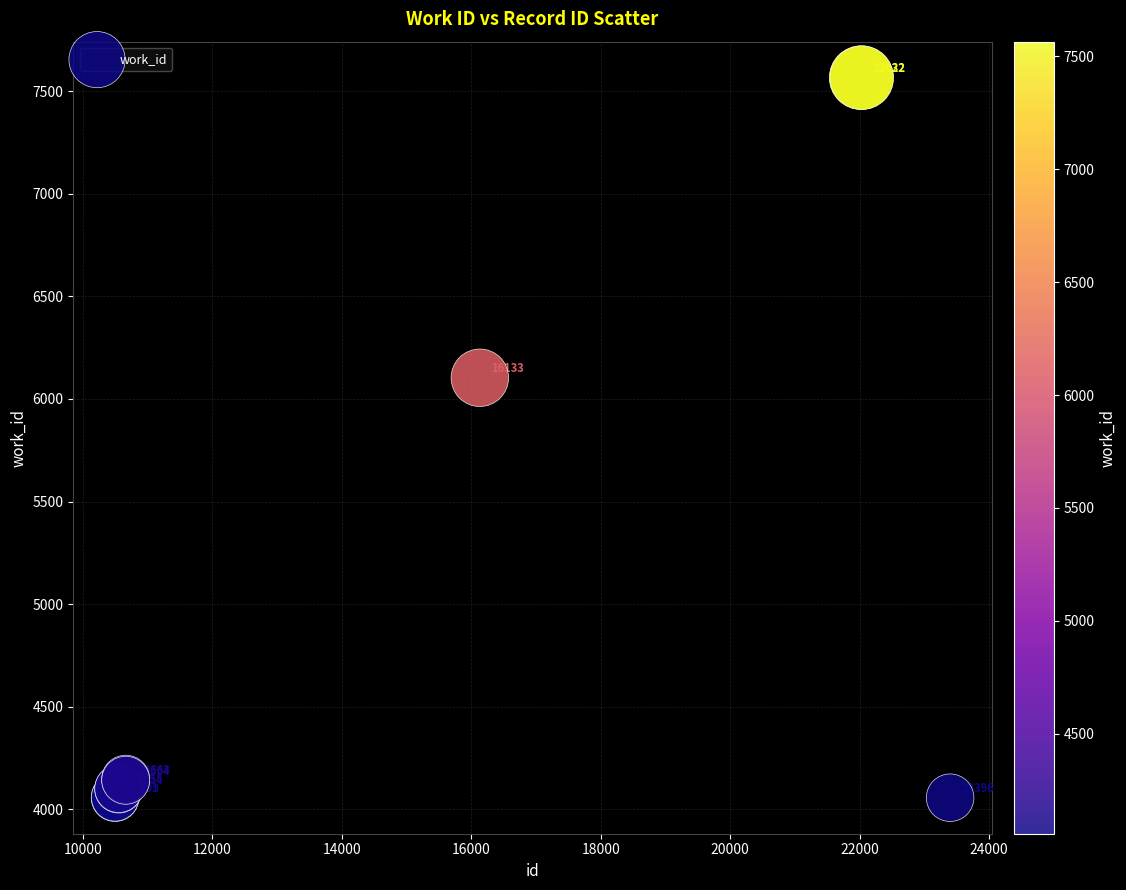

What Y value in the scatter plot is closest to 5811?

6103